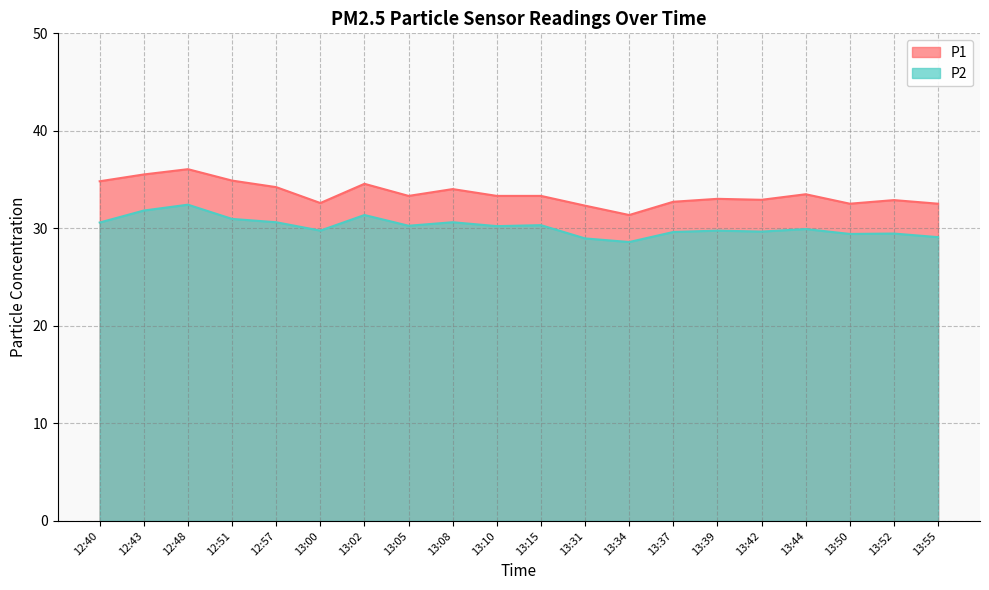

True or false: P1 has more than 2 points higher than both neighbors.

True